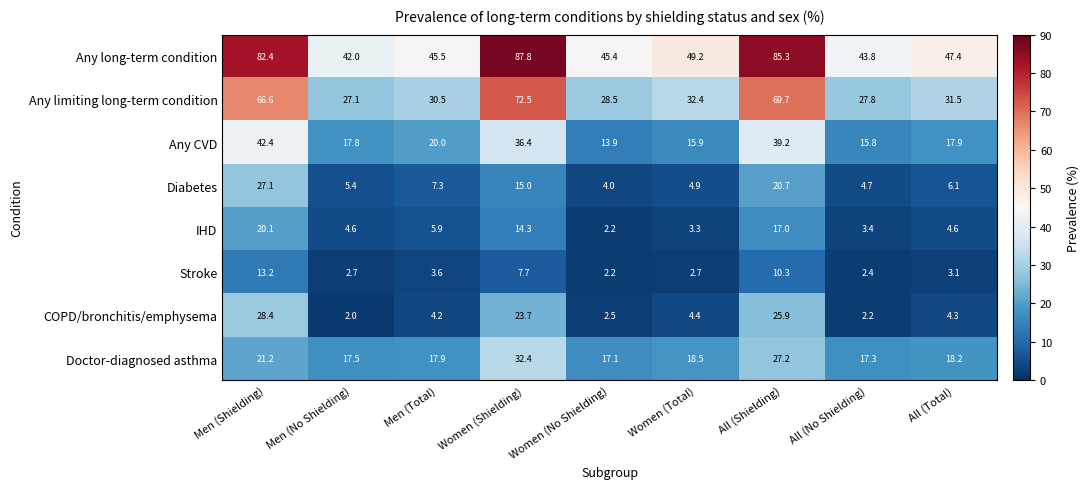

What is the sum of the Any CVD values at All (No Shielding) and Men (Shielding)?

58.2